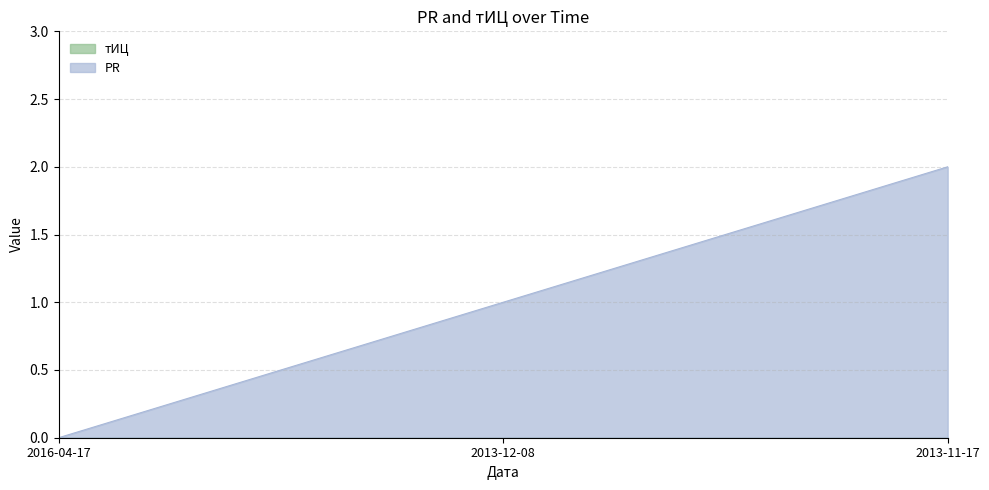

What is the label of the 1st point from the left?

2016-04-17